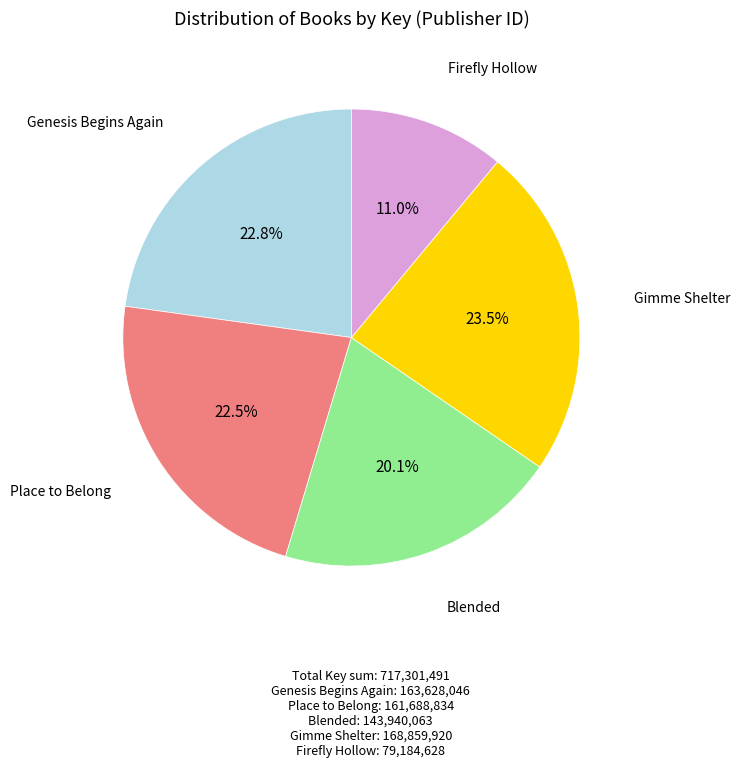

Between Gimme Shelter and Genesis Begins Again, which is larger?

Gimme Shelter